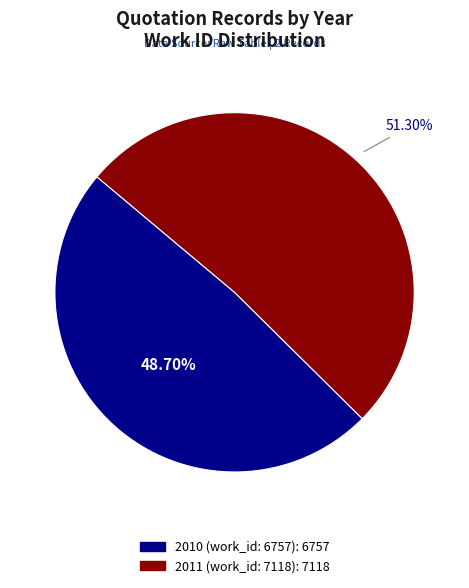

Which slice is the largest?

2011 (work_id: 7118)